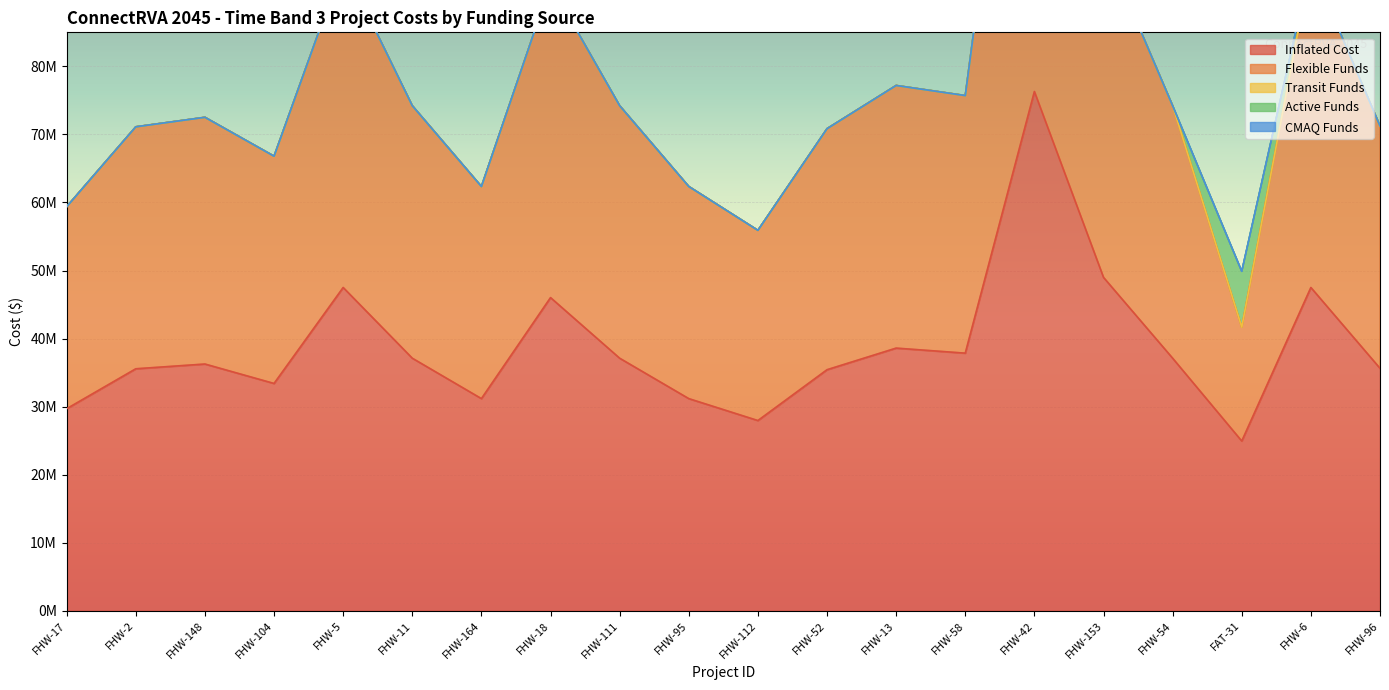

Reading right to left, what are all the values shown in this chart?

Inflated Cost: 35628000	47504000	24940000	37113000	48989000	76304000	37855000	38597000	35422000	27952000	31175000	37113000	46020000	31175000	37113000	47504000	33401000	36258000	35560000	29690000
Flexible Funds: 35628000	47504000	16731968	37113000	48989000	76304000	37855000	38597000	35422000	27952000	31175000	37113000	46020000	31175000	37113000	47504000	33401000	36258000	35560000	29690000
Transit Funds: 0	0	0	0	0	0	0	0	0	0	0	0	0	0	0	0	0	0	0	0
Active Funds: 0	0	8208032	0	0	0	0	0	0	0	0	0	0	0	0	0	0	0	0	0
CMAQ Funds: 0	0	0	0	0	0	0	0	0	0	0	0	0	0	0	0	0	0	0	0